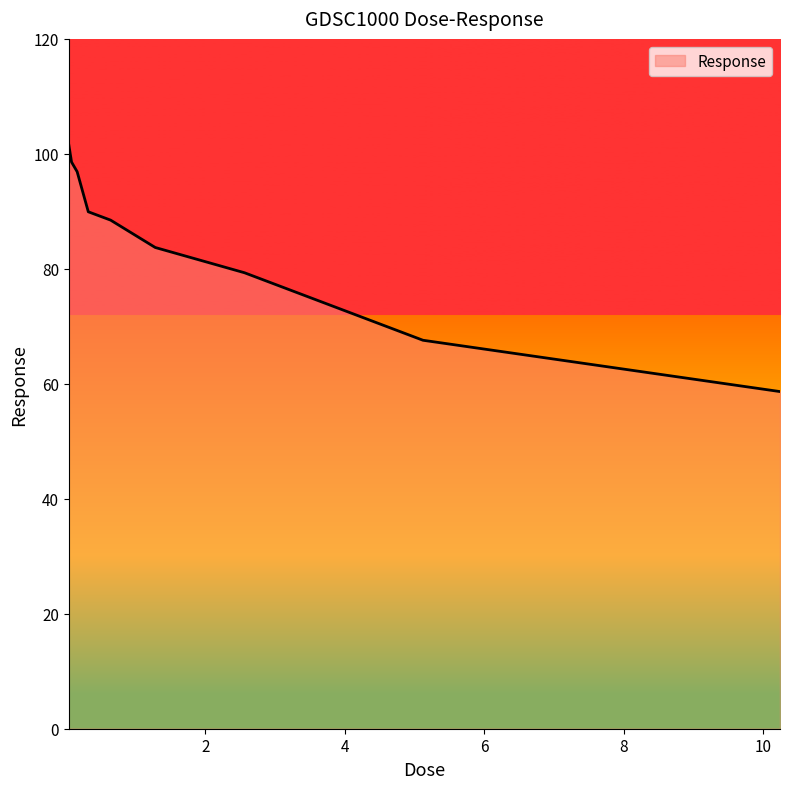

Does the chart display data point markers on the line(s)?

No